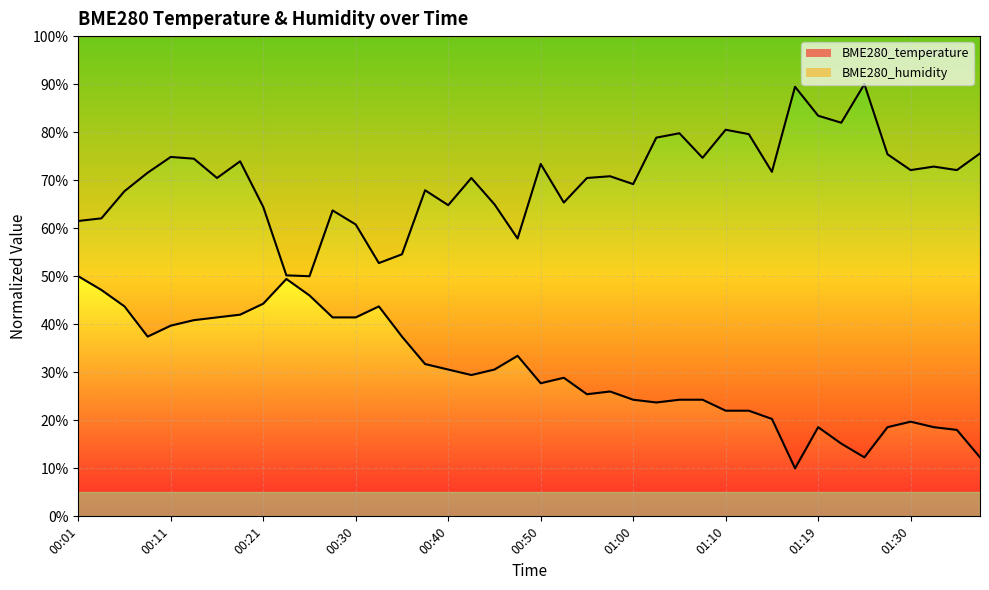

Which series has the largest total across all categories?

BME280_humidity